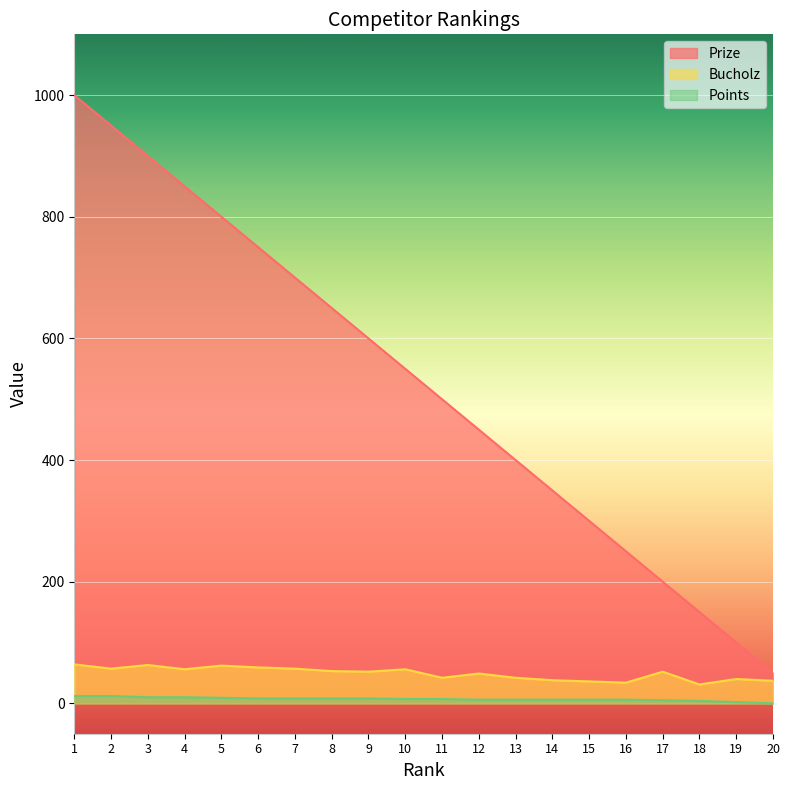

True or false: Bucholz has a value of 56 at 10.

True